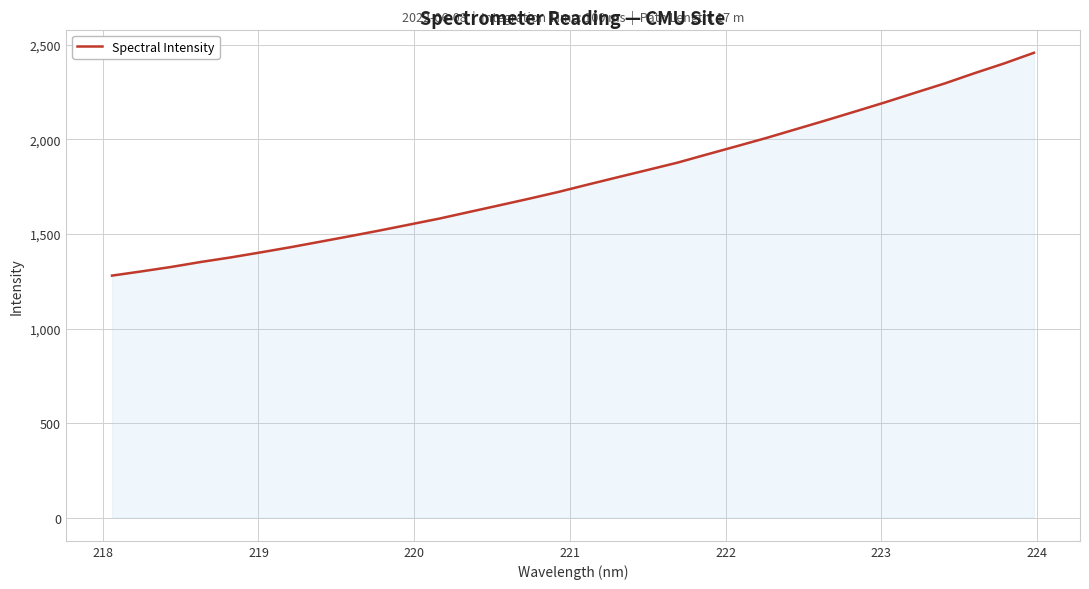

What is the minimum value shown in the chart?

1280.0